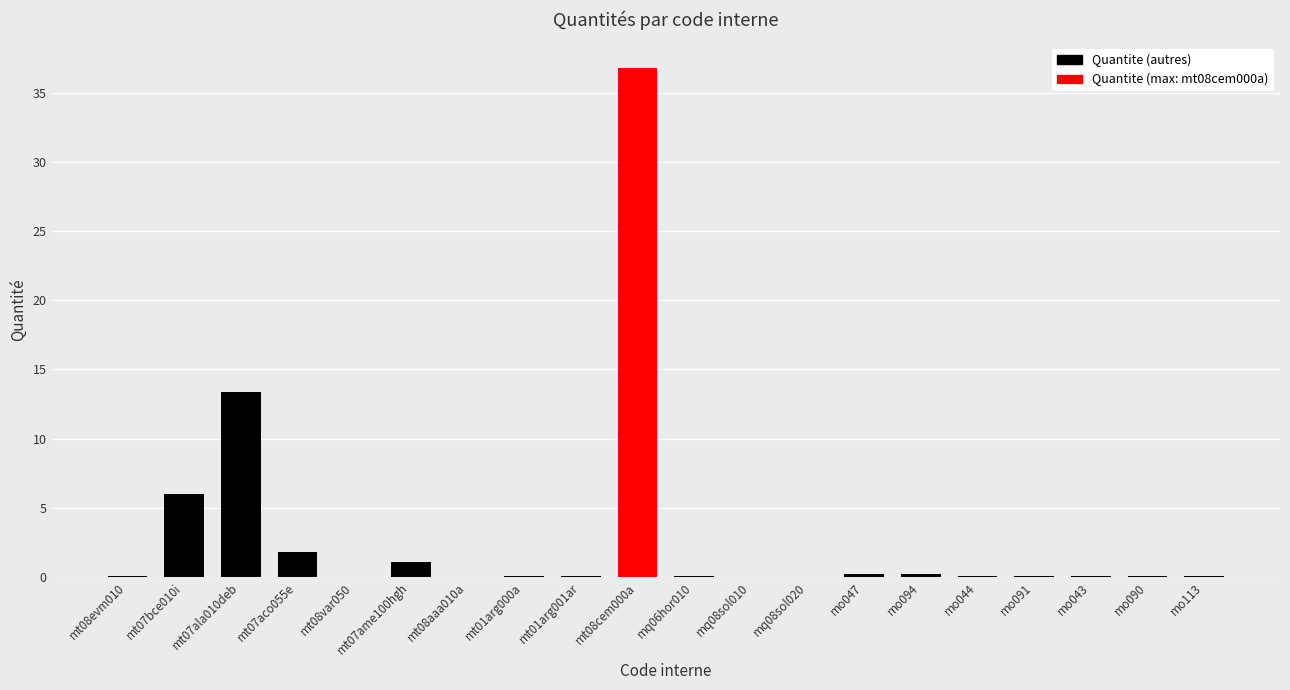

What is the change in value from mt08evm010 to mt07bce010i?

+5.9